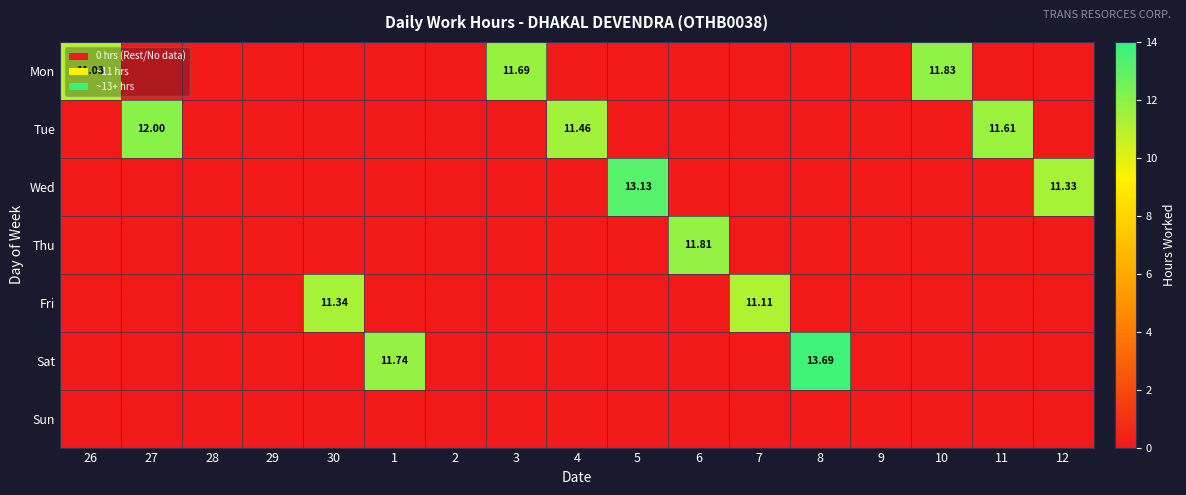

What is the difference between the second highest and second lowest values in the Mon series?

11.7